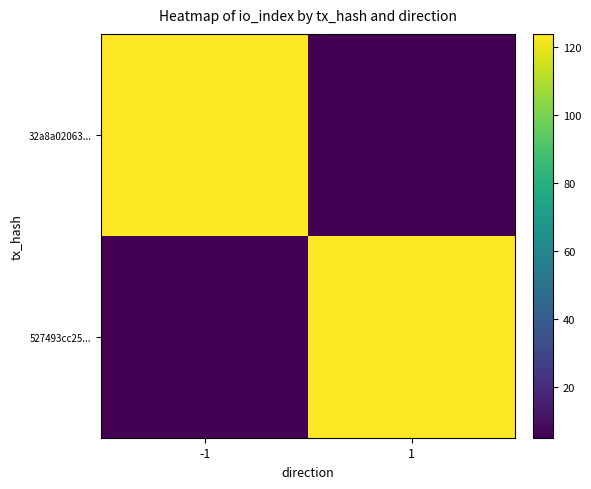

How many distinct data groups are displayed?

2